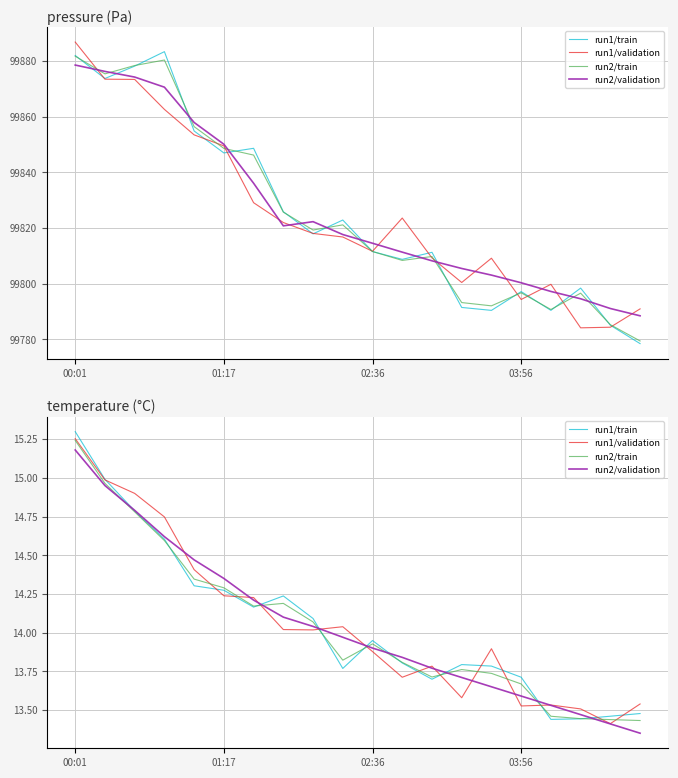

At which category does run2/train reach its first local valley?

6